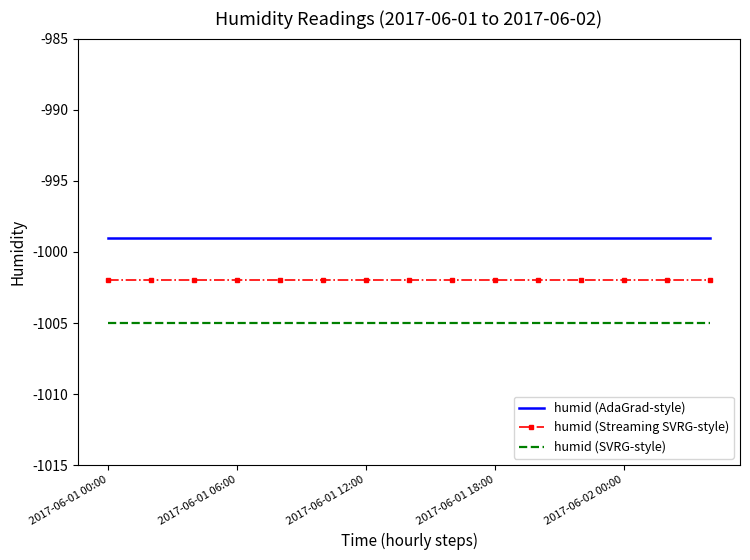

What is the lowest value of the humid (SVRG-style) series?

-1005